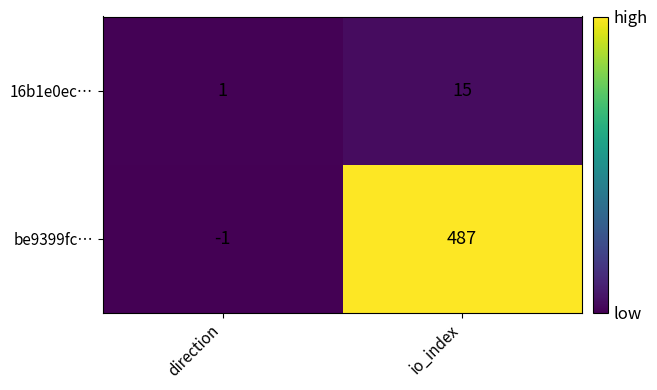

Where is 16b1e0ec… nearest to the value 8?

direction